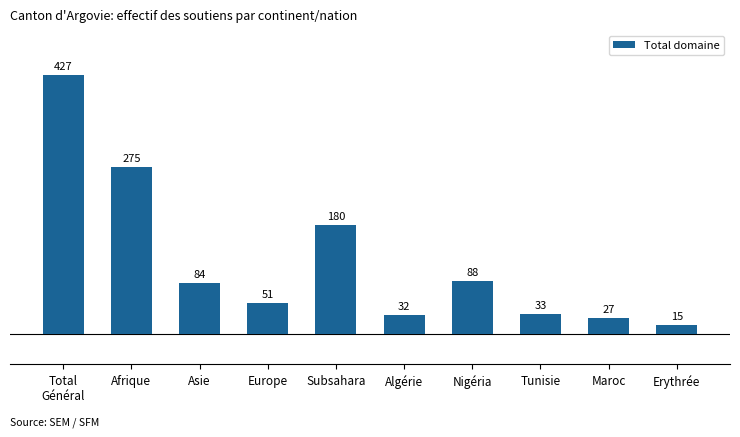

What position from the right is Tunisie?

3